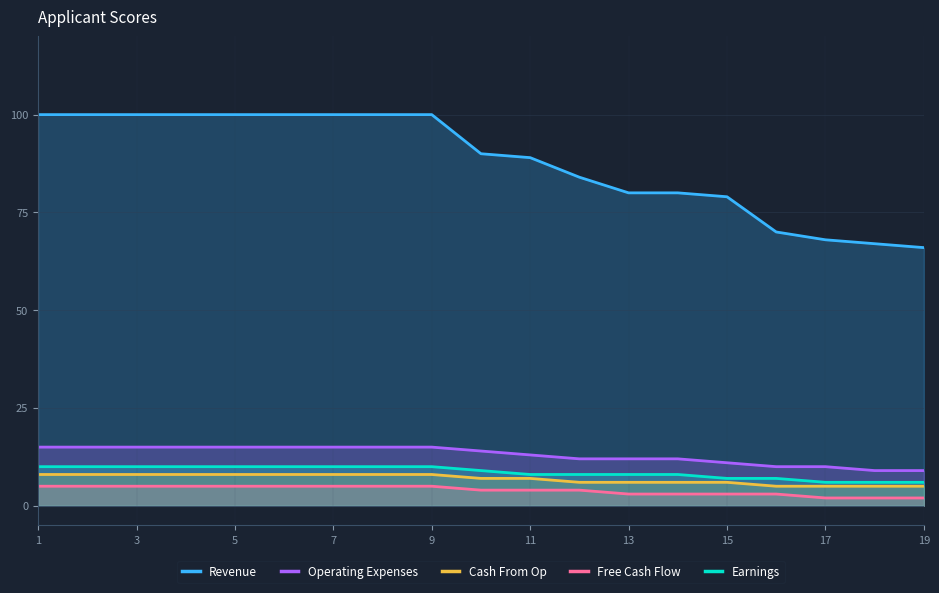

True or false: Revenue and Cash From Op cross at least once.

False